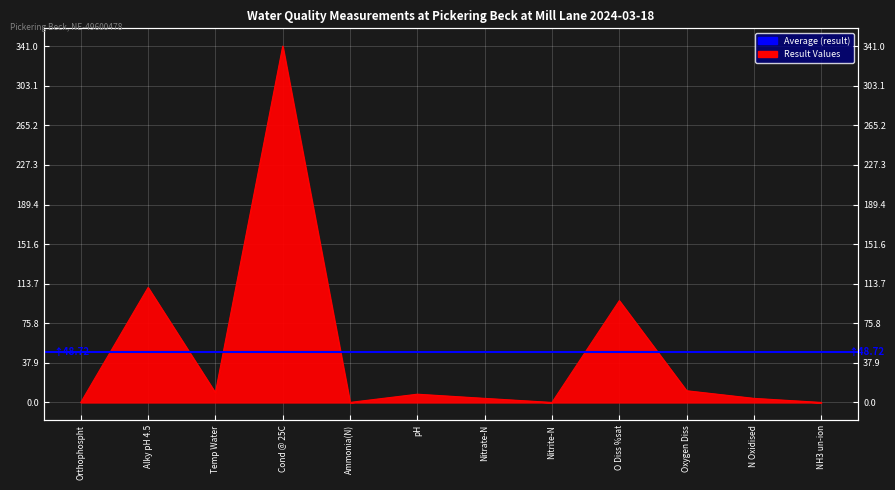

What position from the right is Nitrite-N?

5